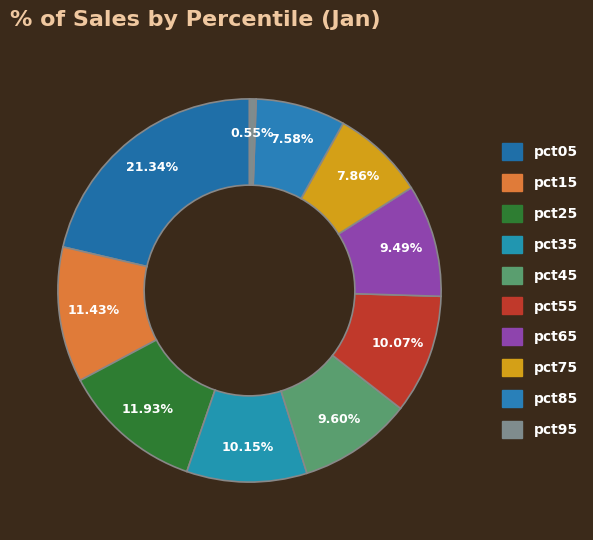

How many segments does this pie chart have?

10